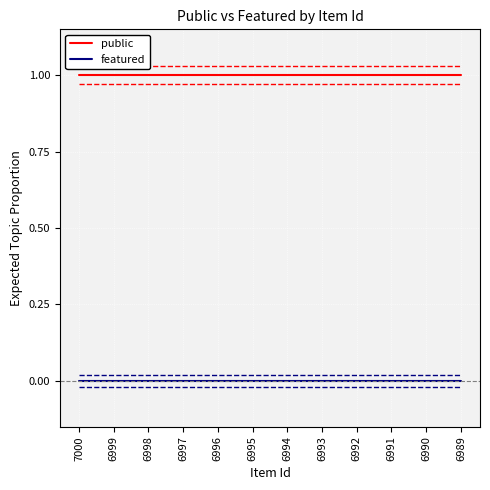

Is it true that public equals 1 at 6999?

True